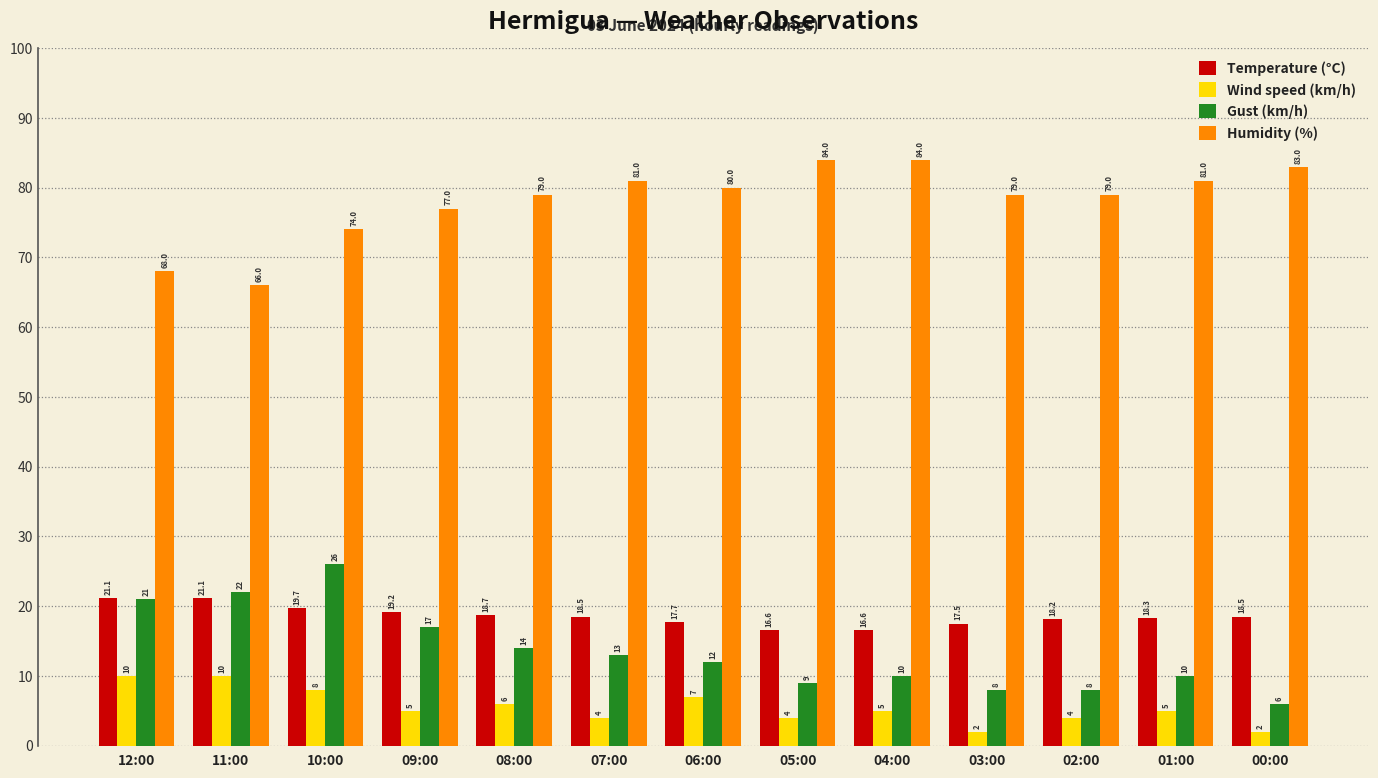

At which category is the sum across all series the highest?

10:00